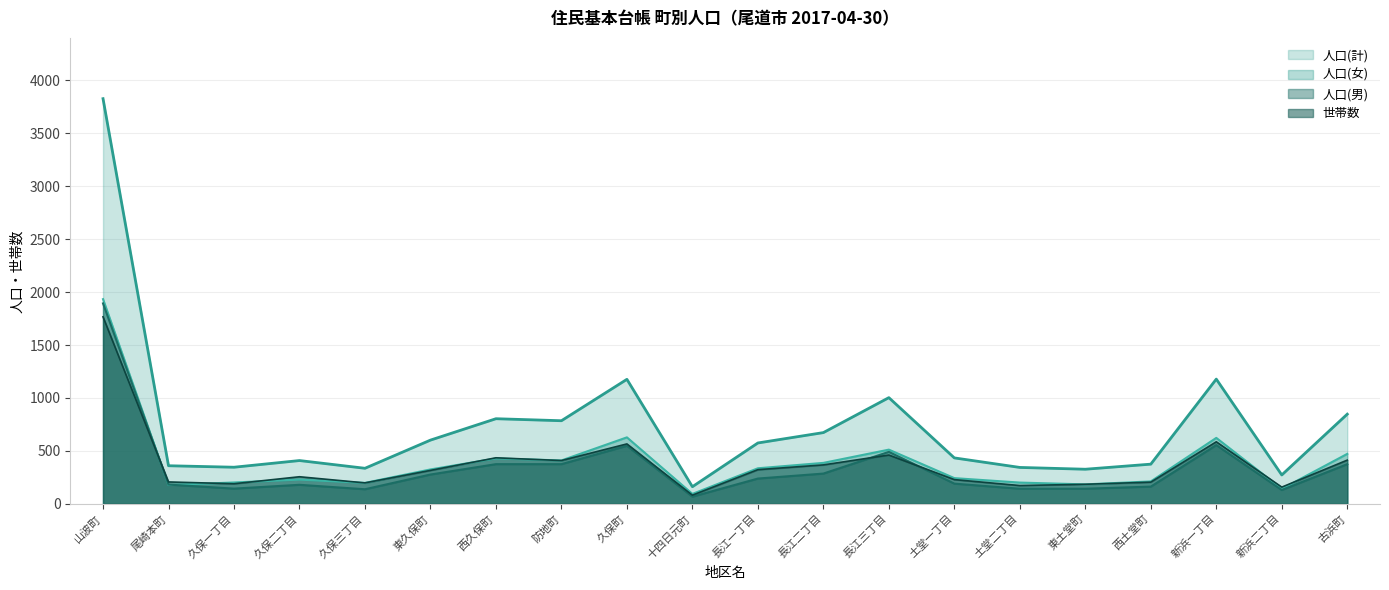

How many distinct data groups are displayed?

4